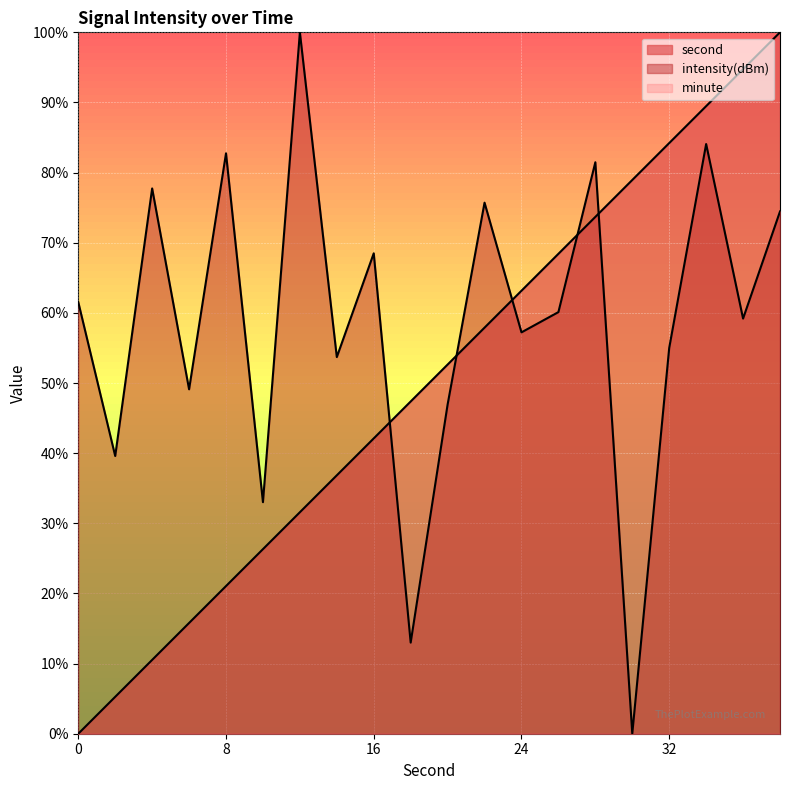

What is the difference between the maximum and minimum values in the intensity series?

100.0